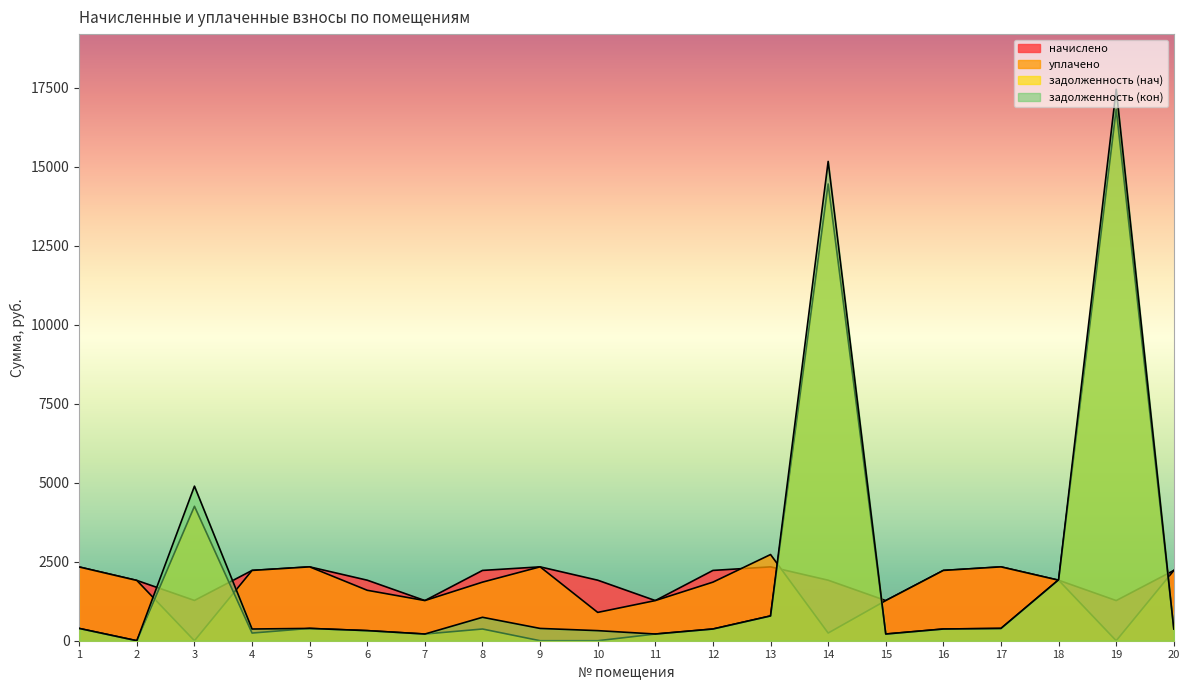

What is the difference between the highest and lowest values at 5?

1948.4